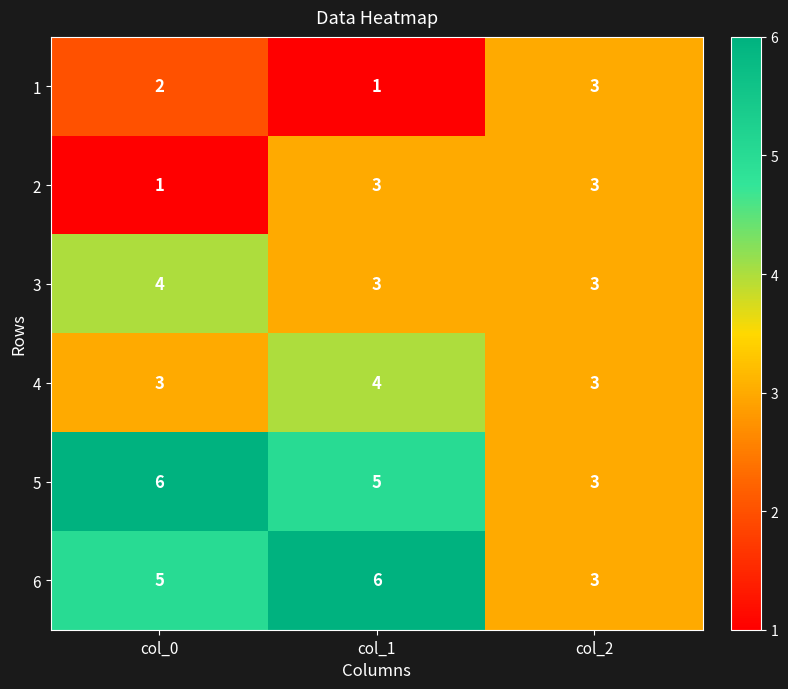

Which series changed the most between col_0 and col_2?

5